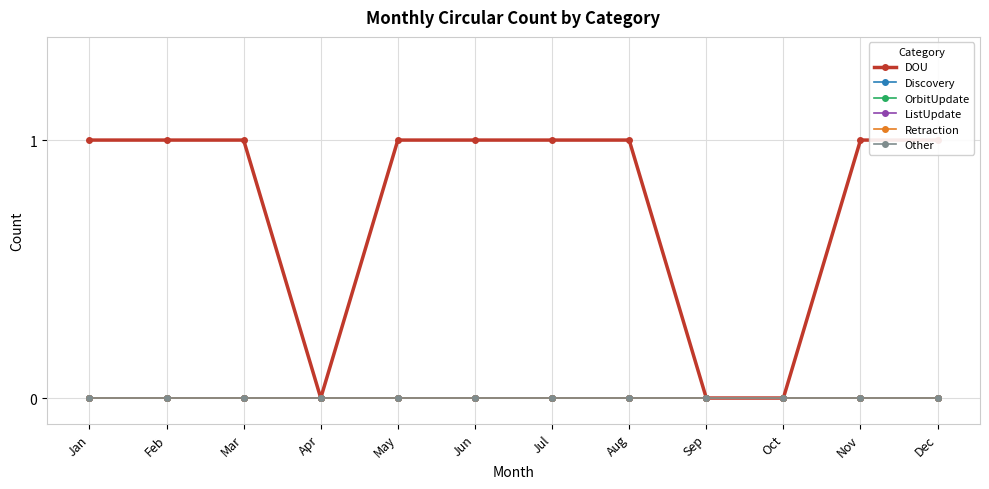

Does the chart display data point markers on the line(s)?

Yes